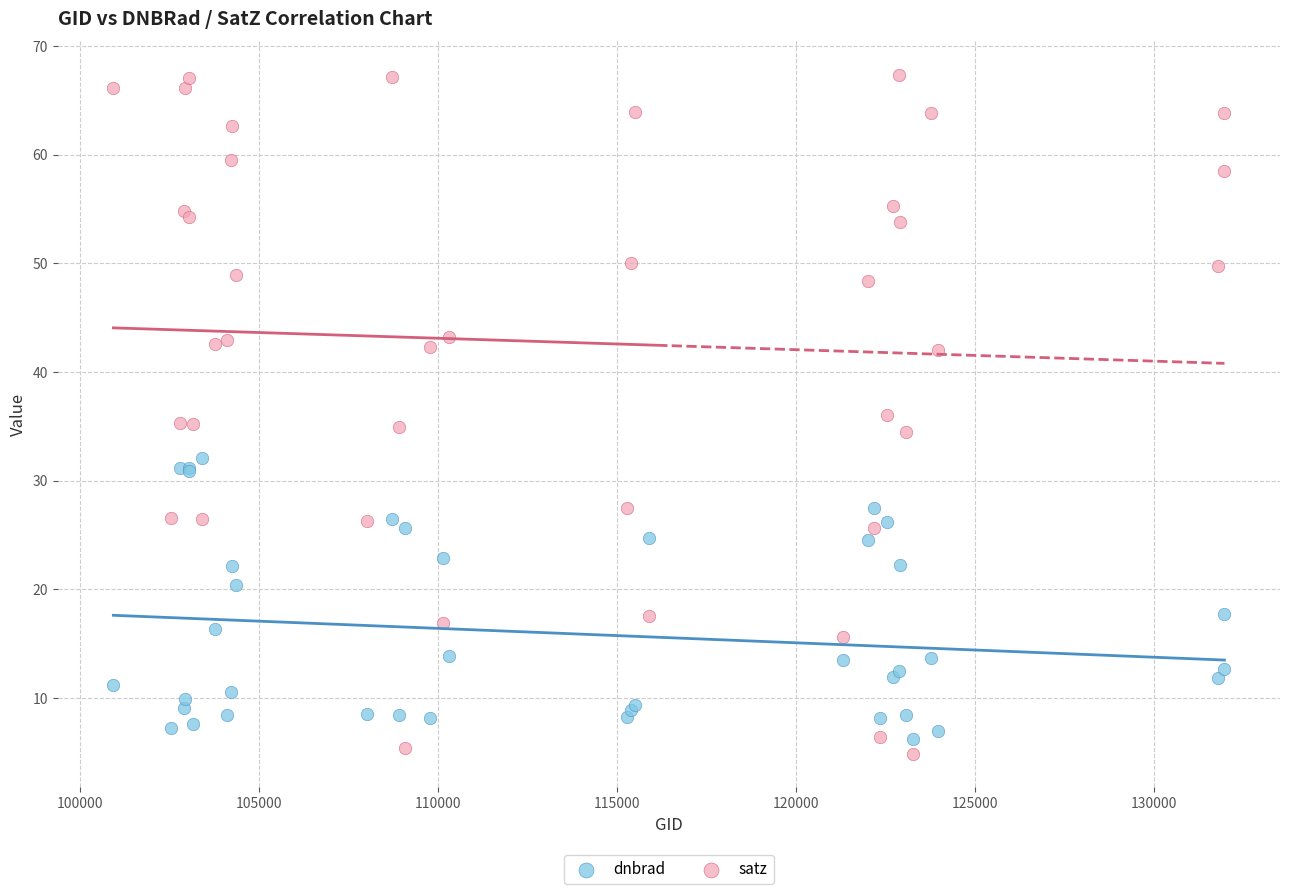

Which series contains the lowest Y value?

satz